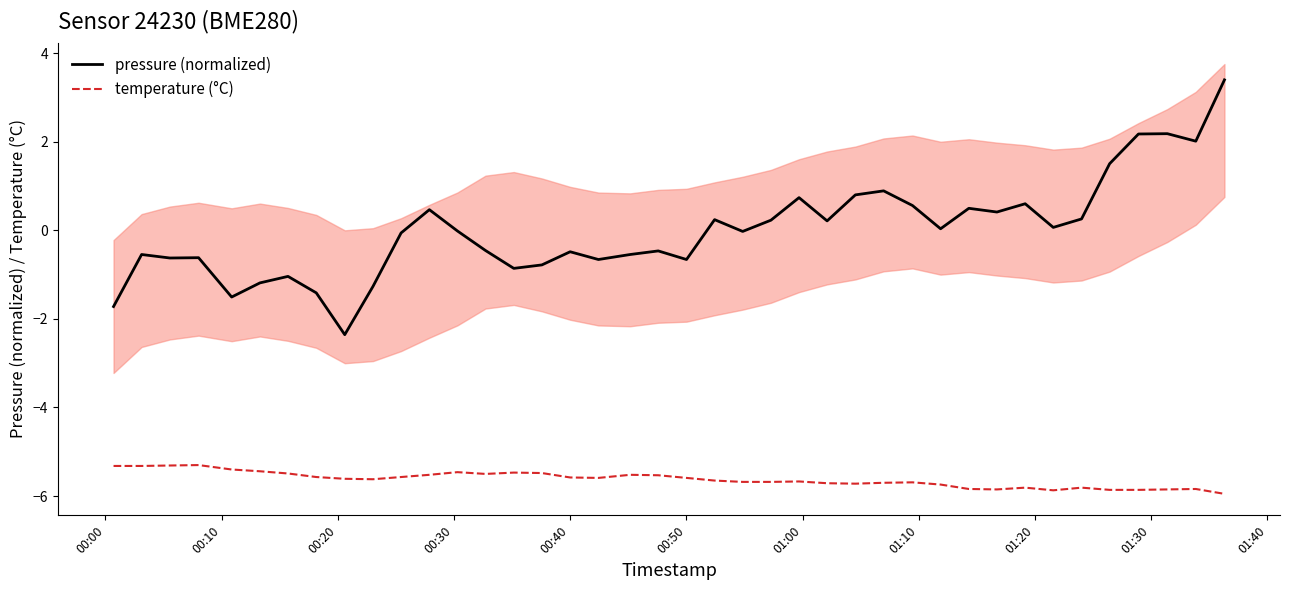

True or false: pressure (normalized) and temperature (°C) intersect in this chart.

False